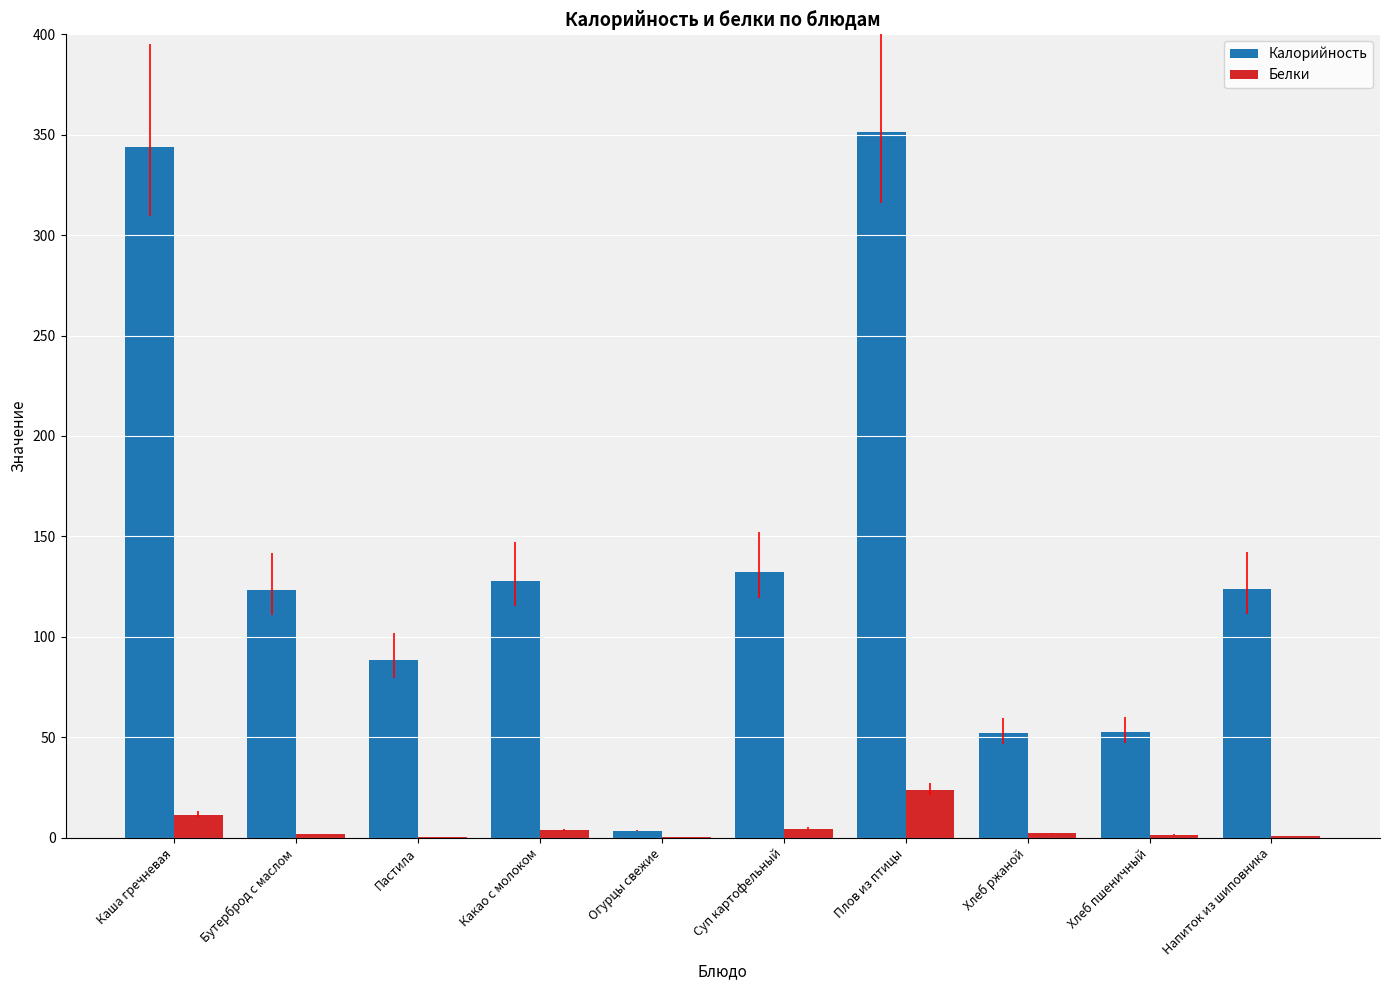

Is the value of Калорийность at Какао с молоком greater than the value of Белки at Напиток из шиповника?

Yes